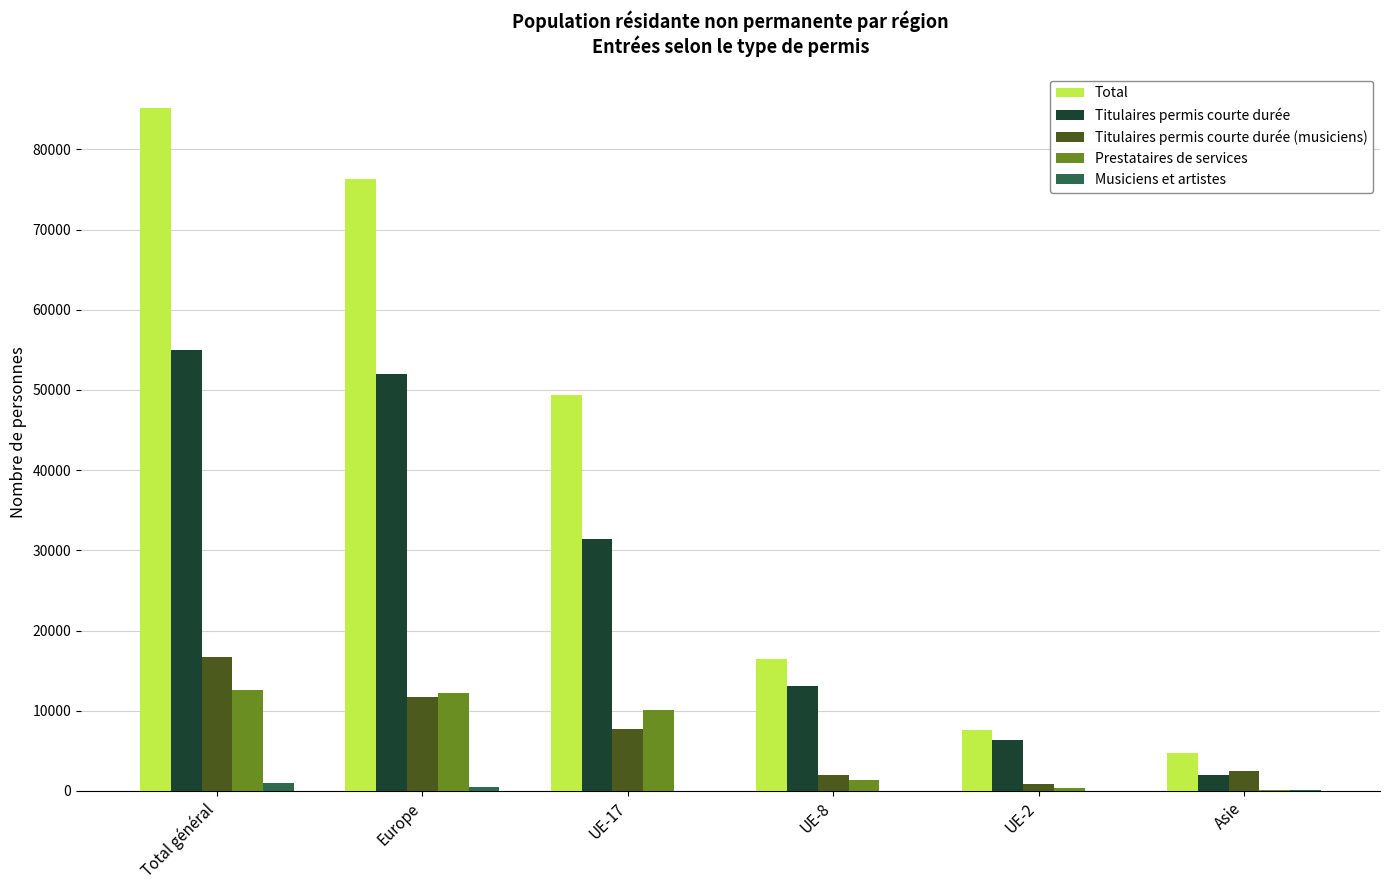

At which label does Titulaires permis courte durée (musiciens) first exceed 7767?

Total général